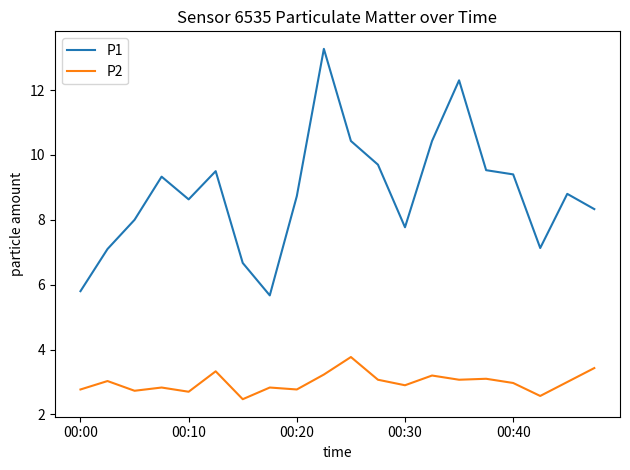

List the series in order of their peak value, highest first.

P1, P2